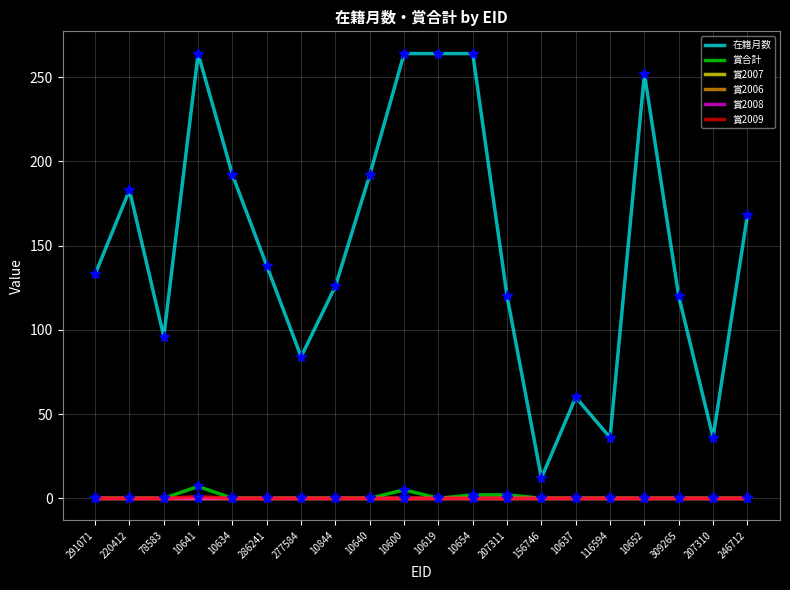

Is this an area chart (filled region under the line)?

No